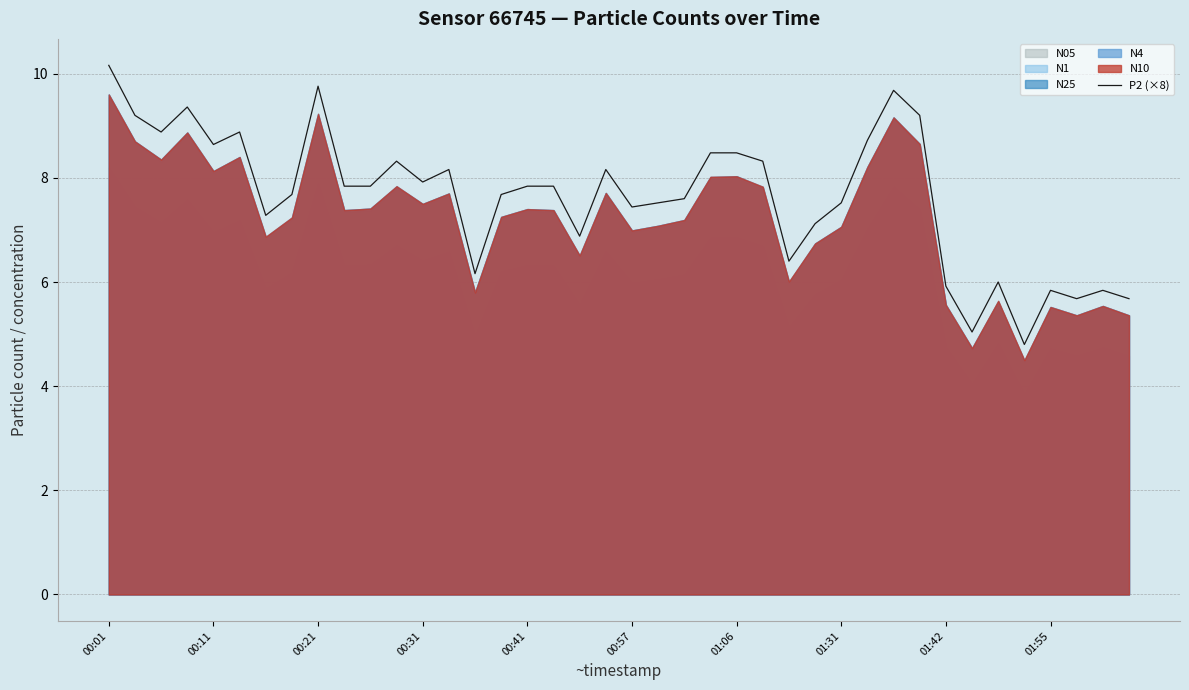

List the labels in order of value, smallest first.

35, 33, 37, 39, 36, 38, 32, 34, 14, 26, 18, 27, 01:06, 20, 21, 28, 22, 01:31, 15, 01:55, 10, 16, 17, 12, 13, 19, 11, 25, 23, 24, 00:41, 29, 00:21, 00:57, 00:11, 31, 00:31, 30, 01:42, 00:01